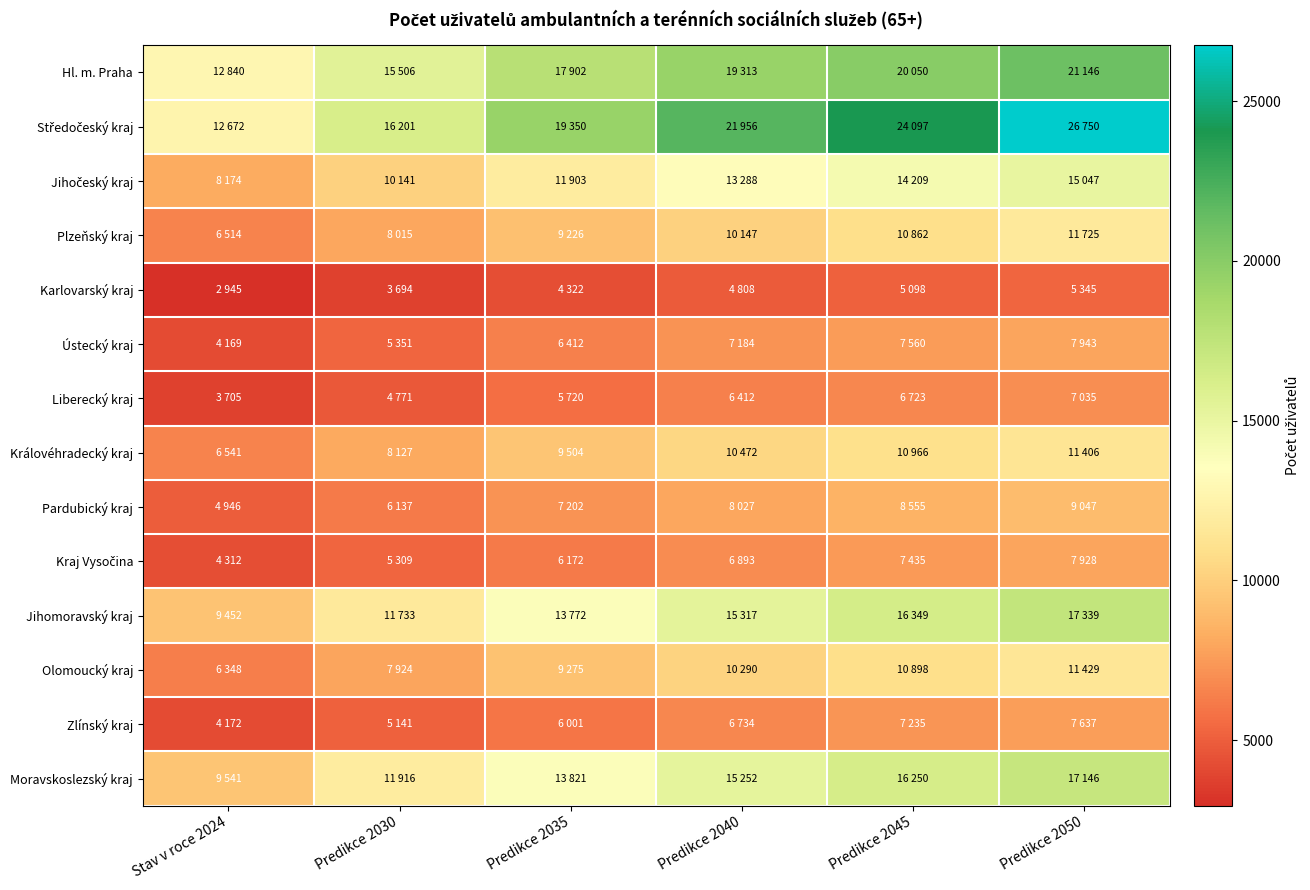

At which category is the sum across all series the highest?

Predikce 2050